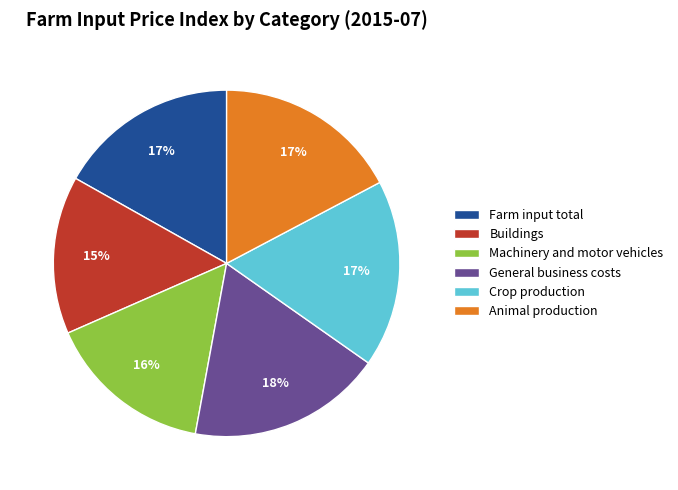

Is there a majority slice in this chart?

No